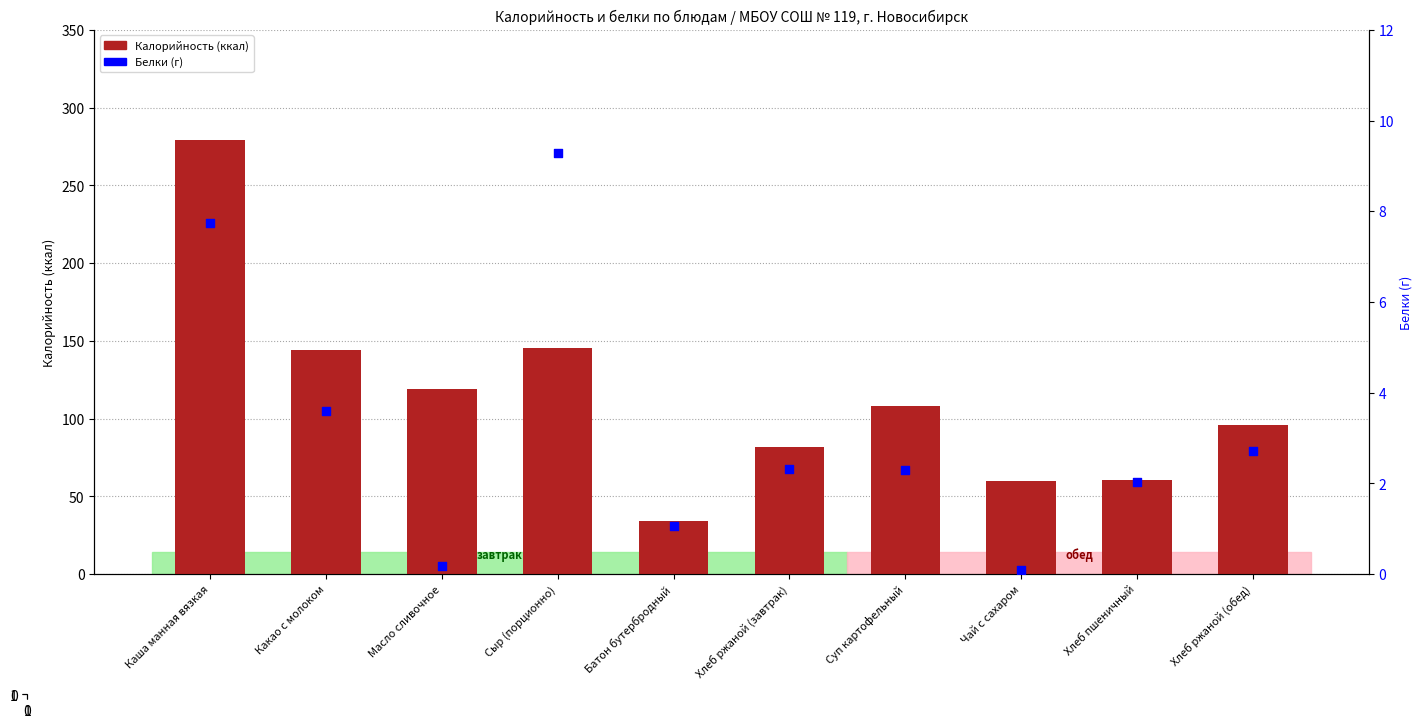

What are all the series names shown in the legend?

Калорийность, Белки (г)